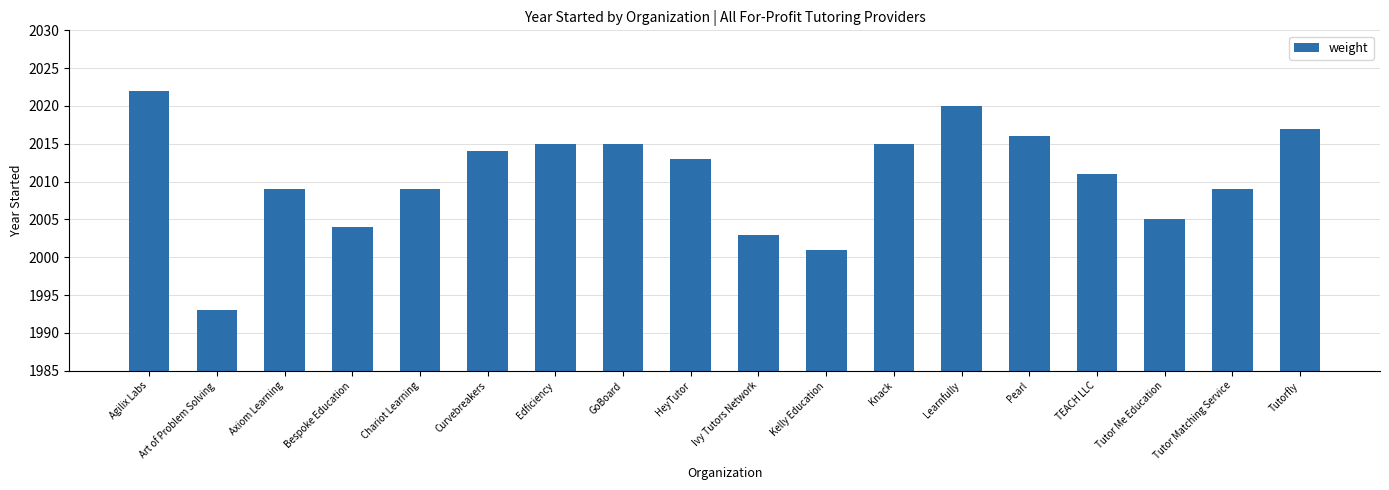

Reading right to left, list all the values displayed in this chart.

Tutorfly=2017	Tutor Matching Service=2009	Tutor Me Education=2005	TEACH LLC=2011	Pearl=2016	Learnfully=2020	Knack=2015	Kelly Education=2001	Ivy Tutors Network=2003	HeyTutor=2013	GoBoard=2015	Edficiency=2015	Curvebreakers=2014	Chariot Learning=2009	Bespoke Education=2004	Axiom Learning=2009	Art of Problem Solving=1993	Agilix Labs=2022